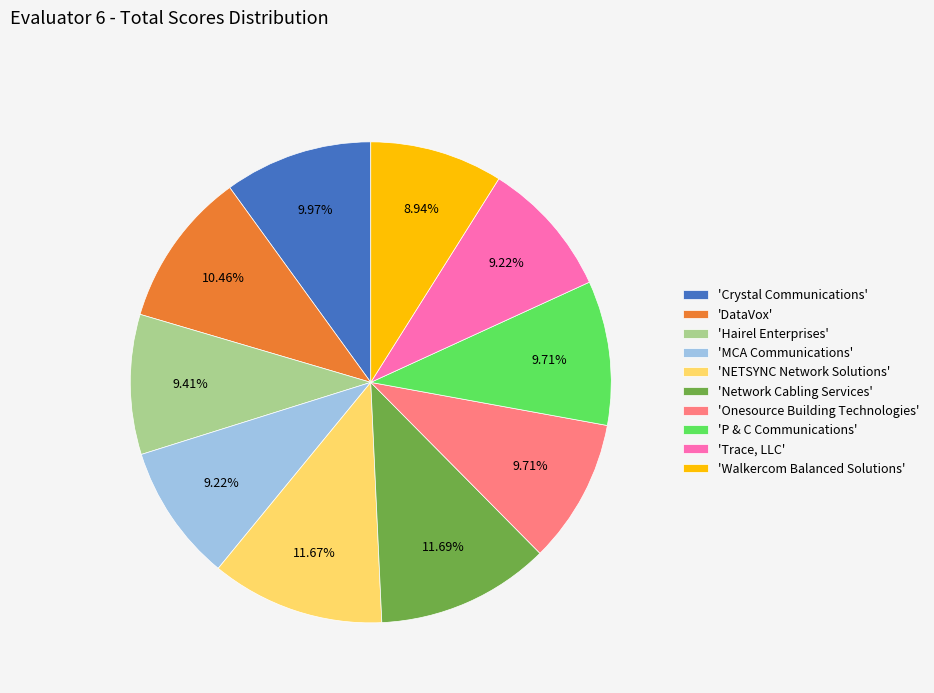

Does any single category account for the majority?

No